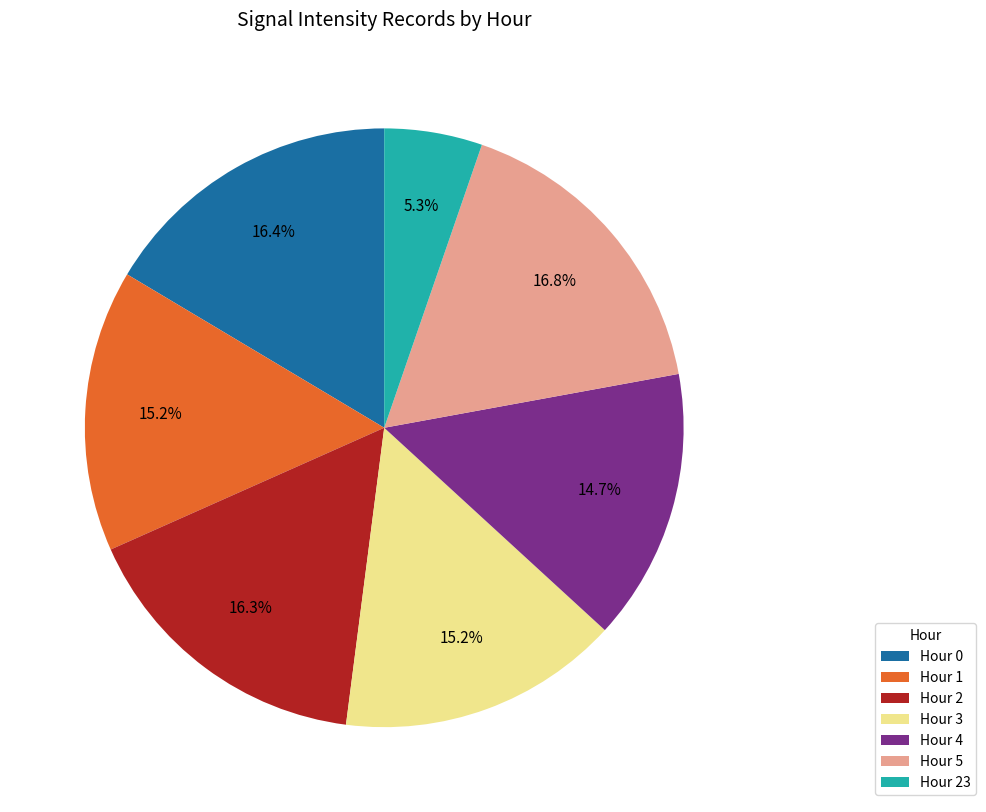

Which slice is the smallest?

Hour 23